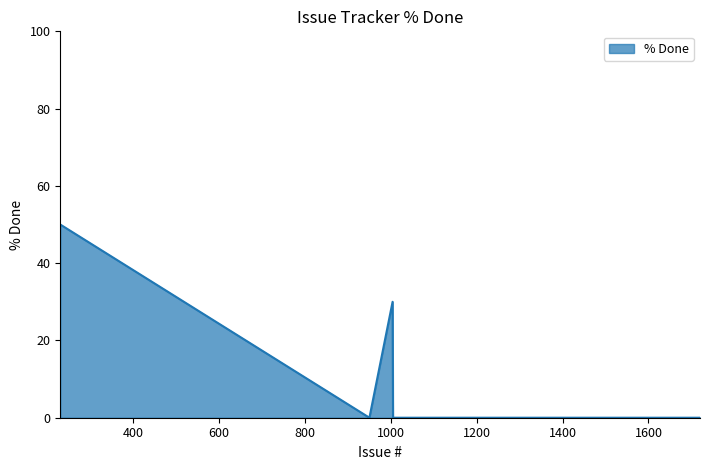

What is the maximum value shown in the chart?

50